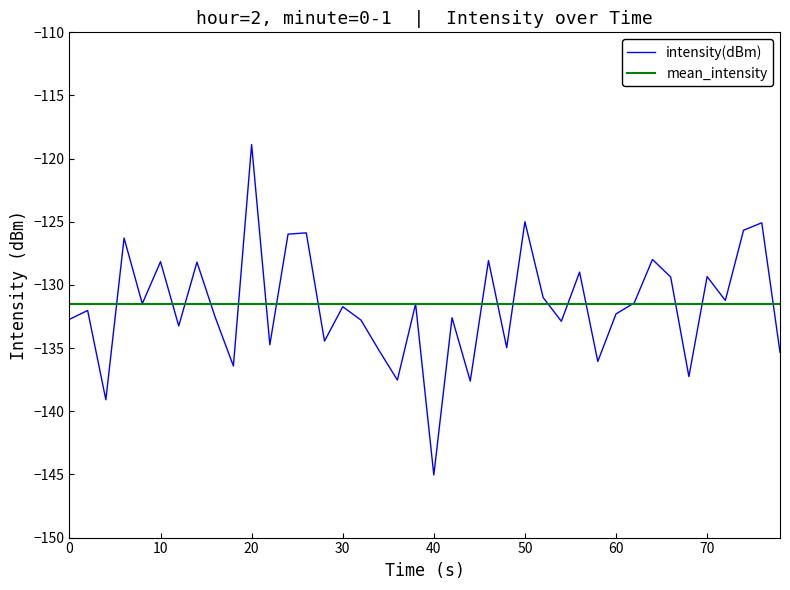

Rank the series by their maximum value, from lowest to highest.

mean_intensity, intensity(dBm)